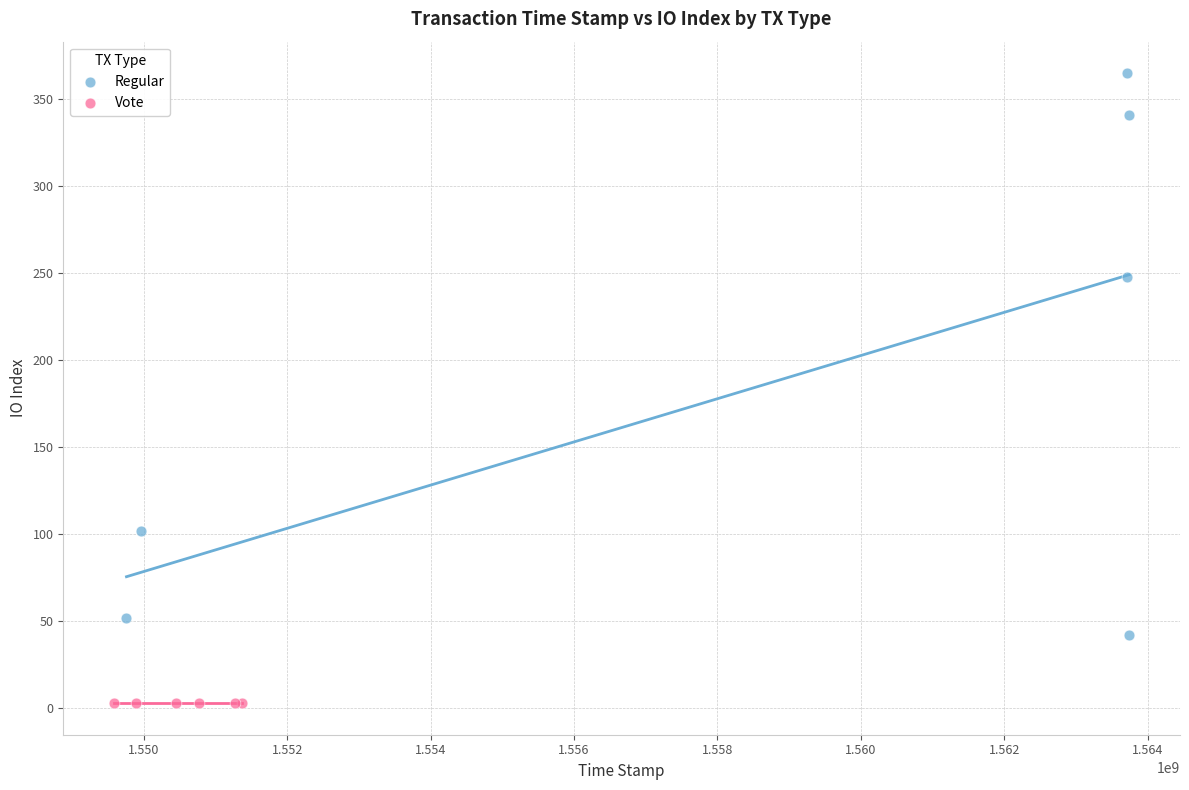

Which series contains the lowest Y value?

Vote